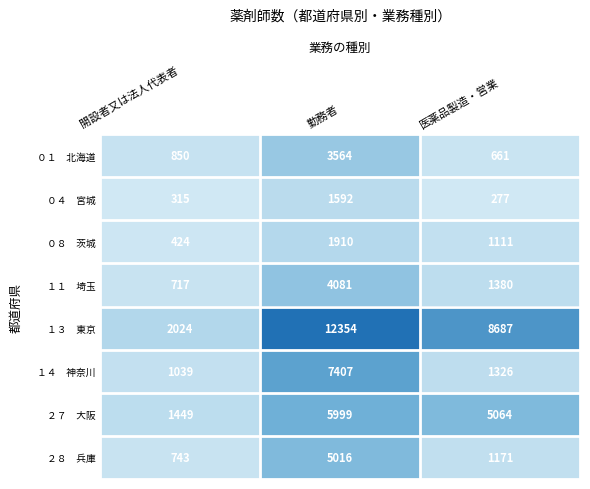

Which category has the lowest value across all series?

医薬品製造・営業